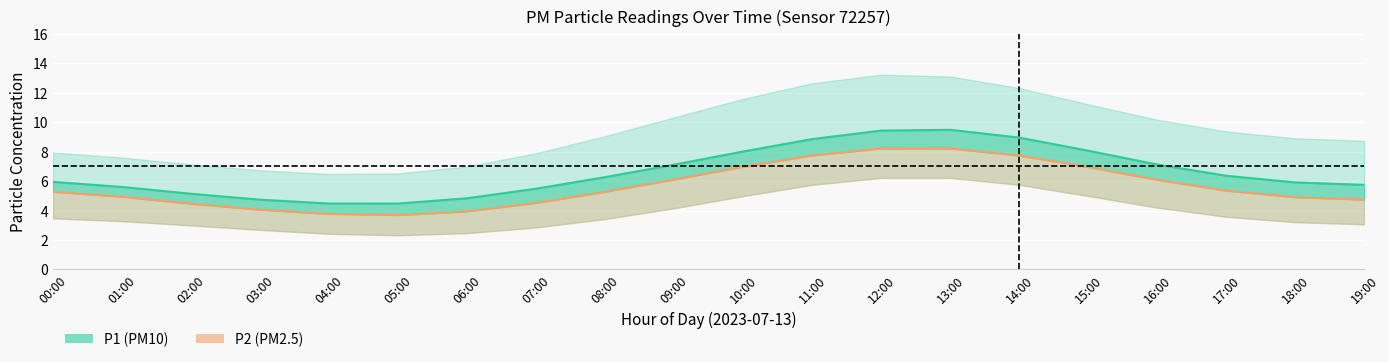

Reading left to right, extract all data points from this chart.

P1: 00:00=5.9	01:00=5.6	02:00=5.1	03:00=4.7	04:00=4.5	05:00=4.5	06:00=4.8	07:00=5.5	08:00=6.3	09:00=7.1	10:00=8.0	11:00=8.9	12:00=9.4	13:00=9.5	14:00=9.0	15:00=8.1	16:00=7.1	17:00=6.4	18:00=5.9	19:00=5.7
P2: 00:00=5.3	01:00=4.9	02:00=4.5	03:00=4.1	04:00=3.8	05:00=3.7	06:00=3.9	07:00=4.5	08:00=5.3	09:00=6.1	10:00=7.0	11:00=7.7	12:00=8.2	13:00=8.2	14:00=7.7	15:00=7.0	16:00=6.1	17:00=5.4	18:00=4.9	19:00=4.7